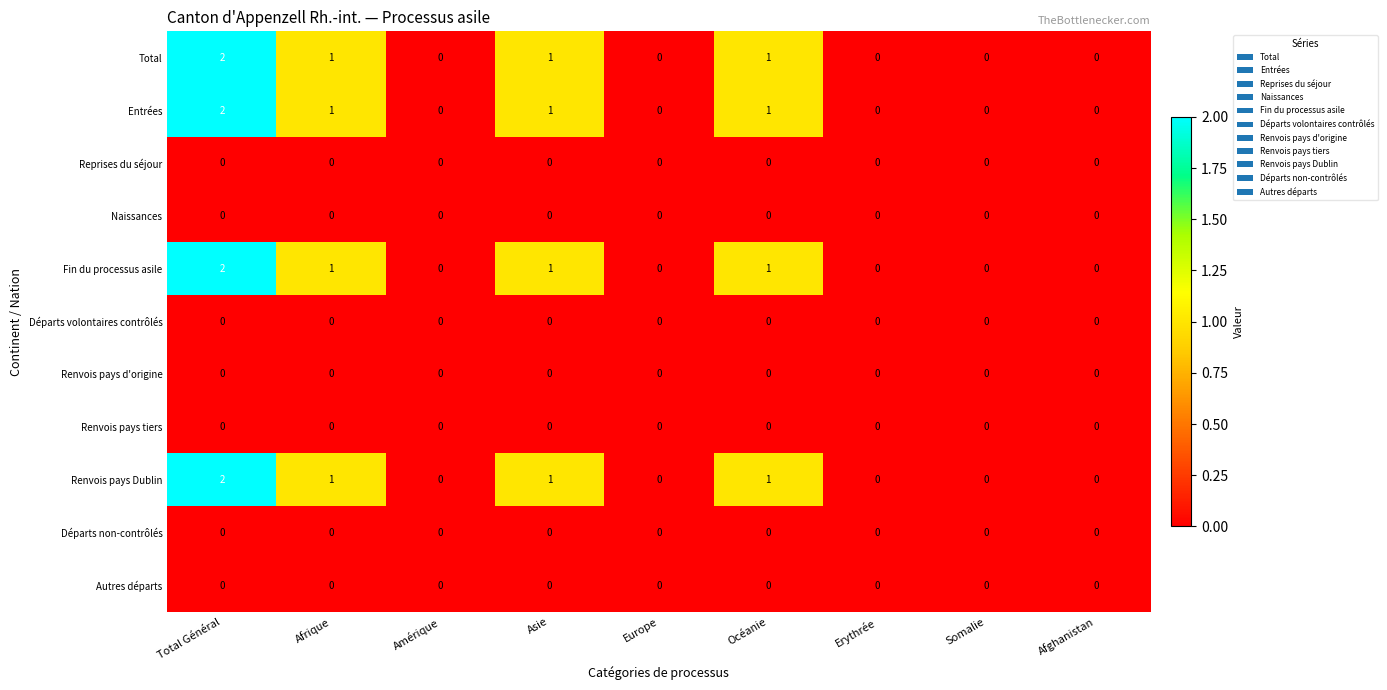

At which category does the chart reach its peak across all series?

Total Général